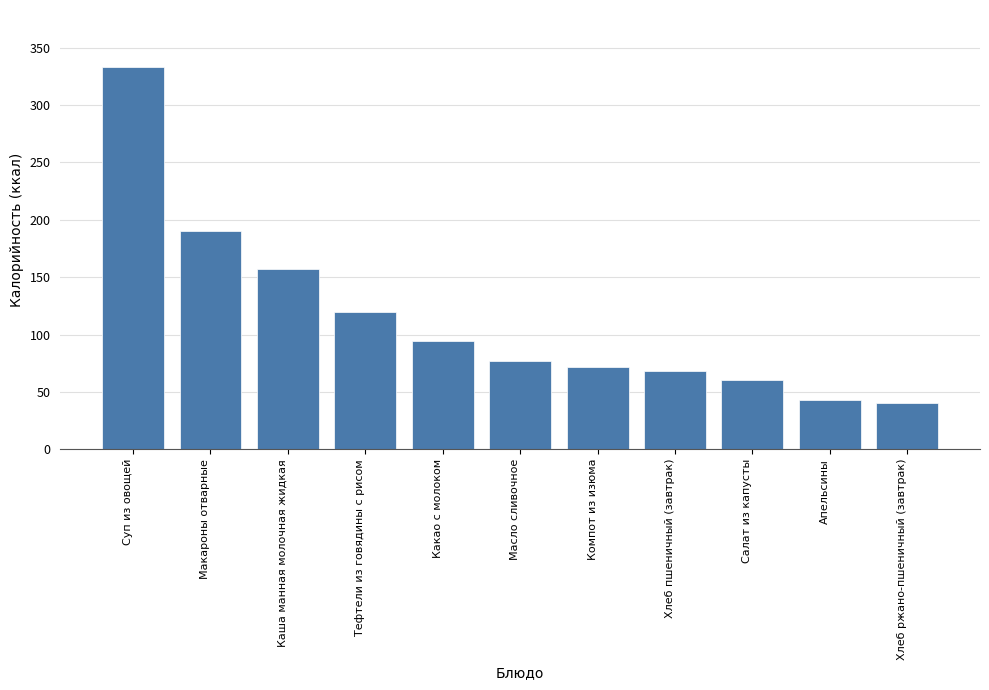

What value does the data have at Какао с молоком?

94.0